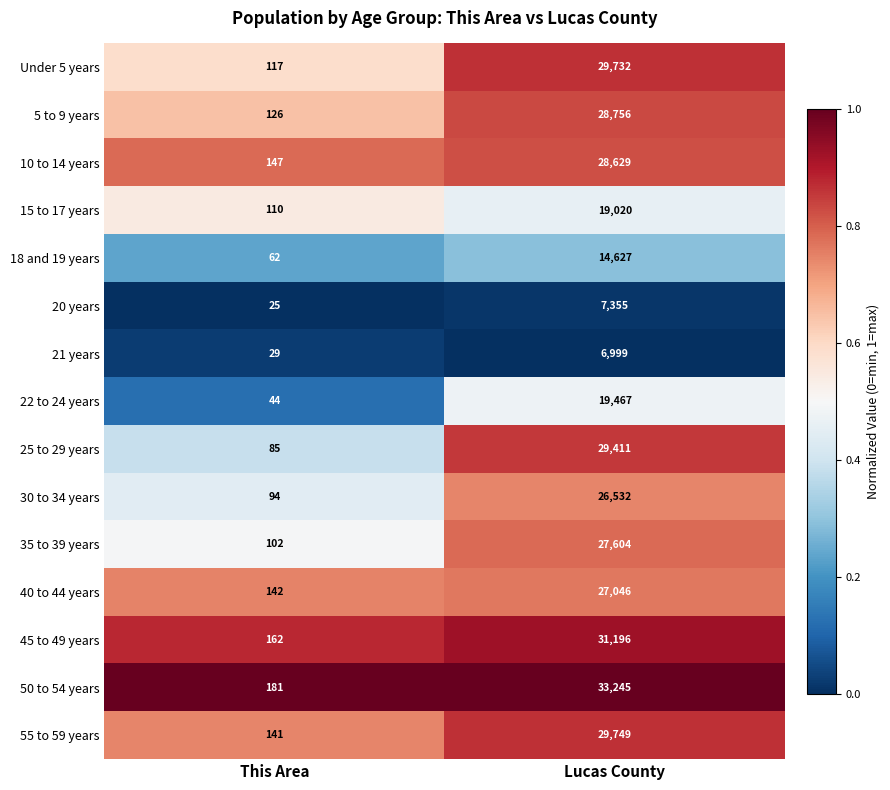

What is the approximate value of 5 to 9 years at This Area, to the nearest 10?

130